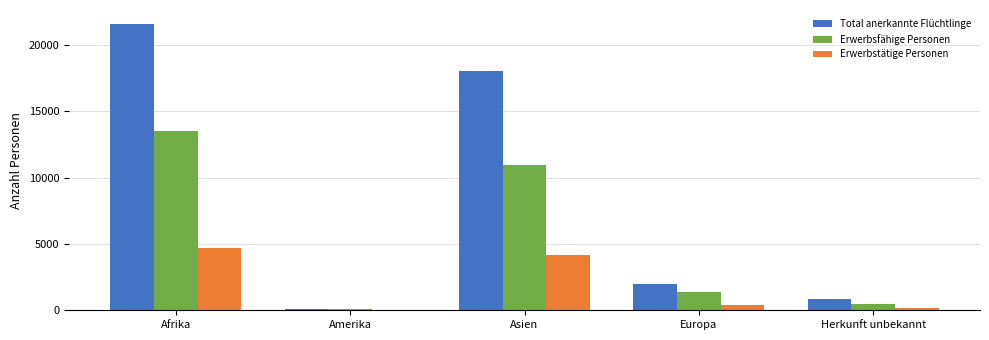

Reading right to left, list all the values displayed in this chart.

Total anerkannte Flüchtlinge: 832	1963	18021	109	21554
Erwerbsfähige Personen: 509	1358	10939	83	13519
Erwerbstätige Personen: 157	399	4131	24	4711